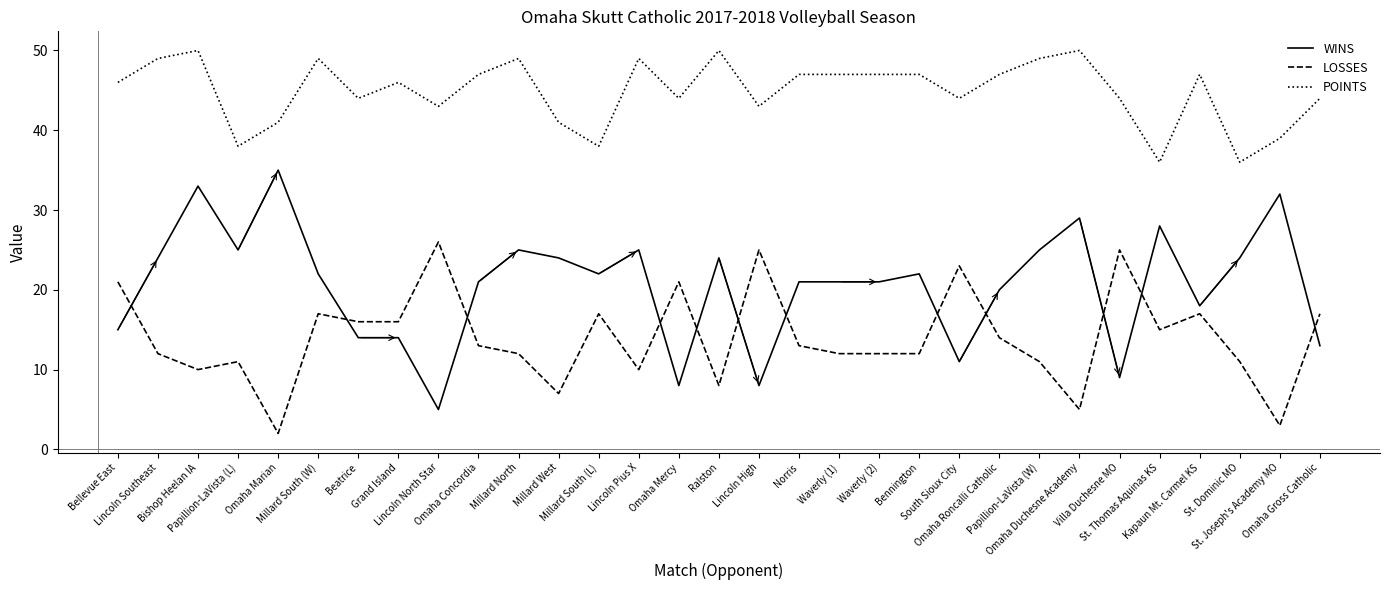

At Waverly (2), list the series in order from smallest to largest.

LOSSES, WINS, POINTS